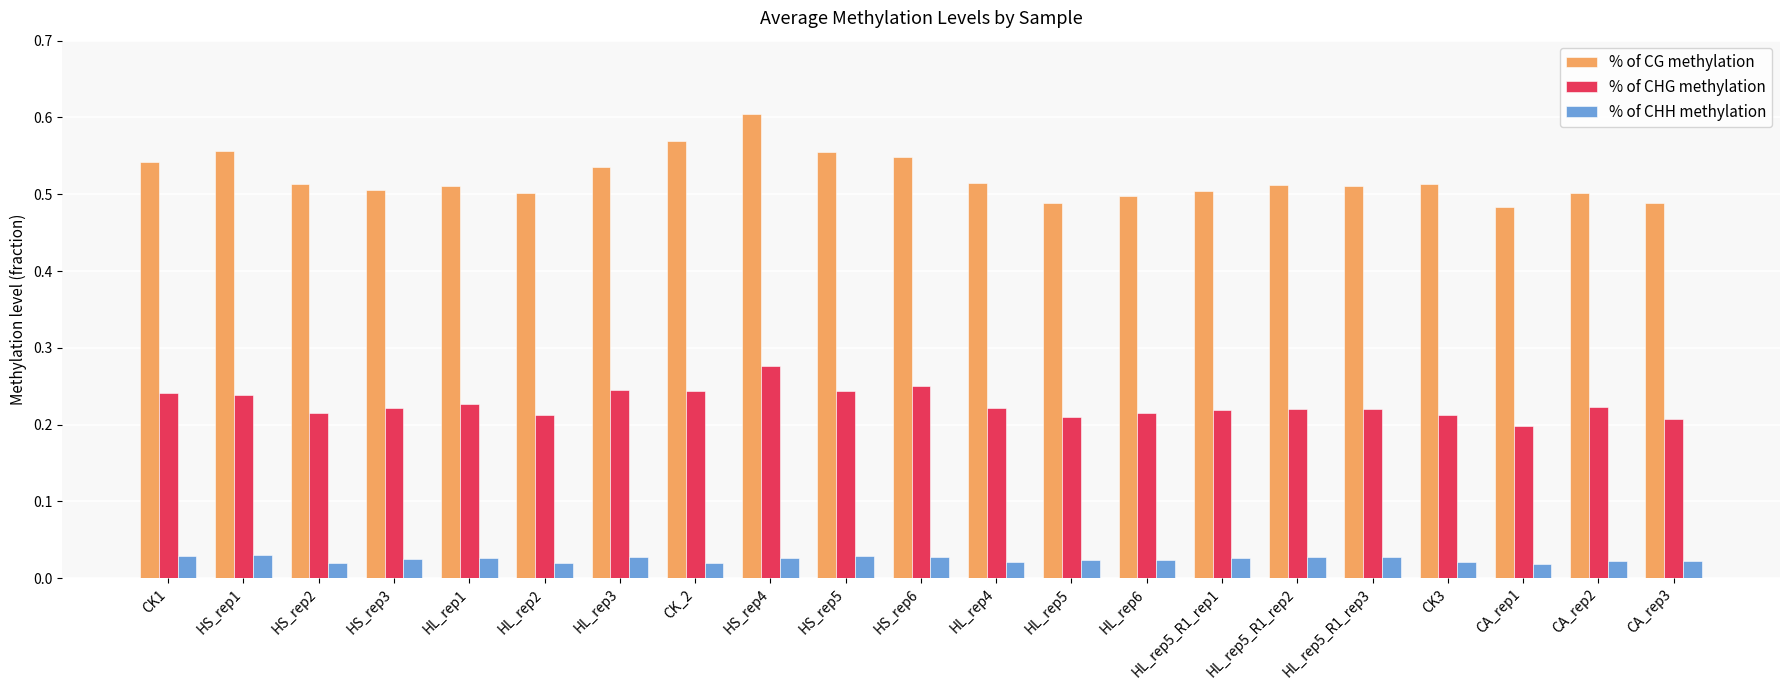

Which series has the widest spread of values?

% of CG methylation